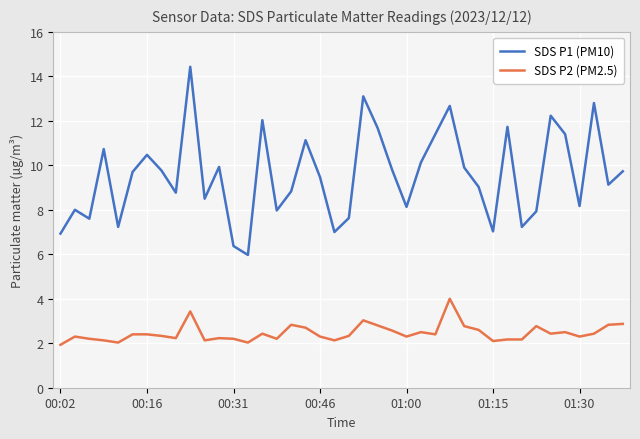

What is the value of the SDS P1 (PM10) point at the 26th from the left?

10.1